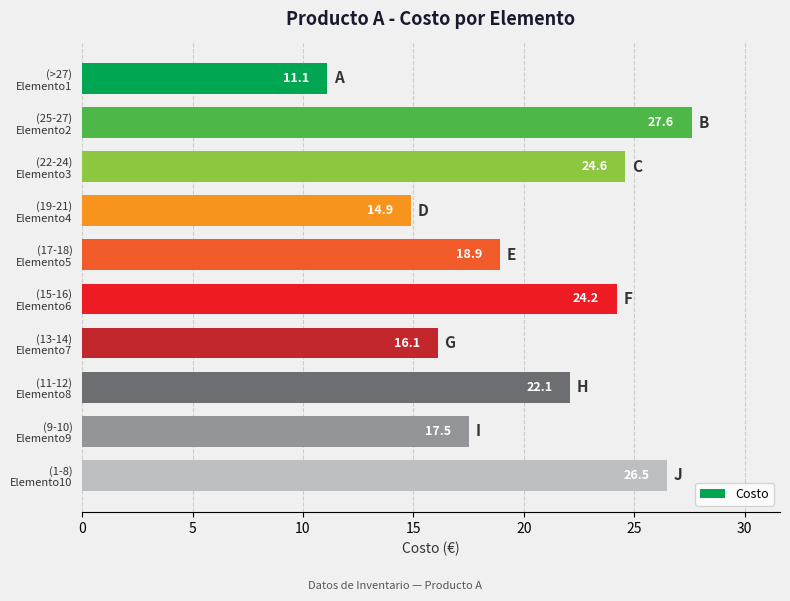

What is the difference between the maximum and minimum values?

16.5